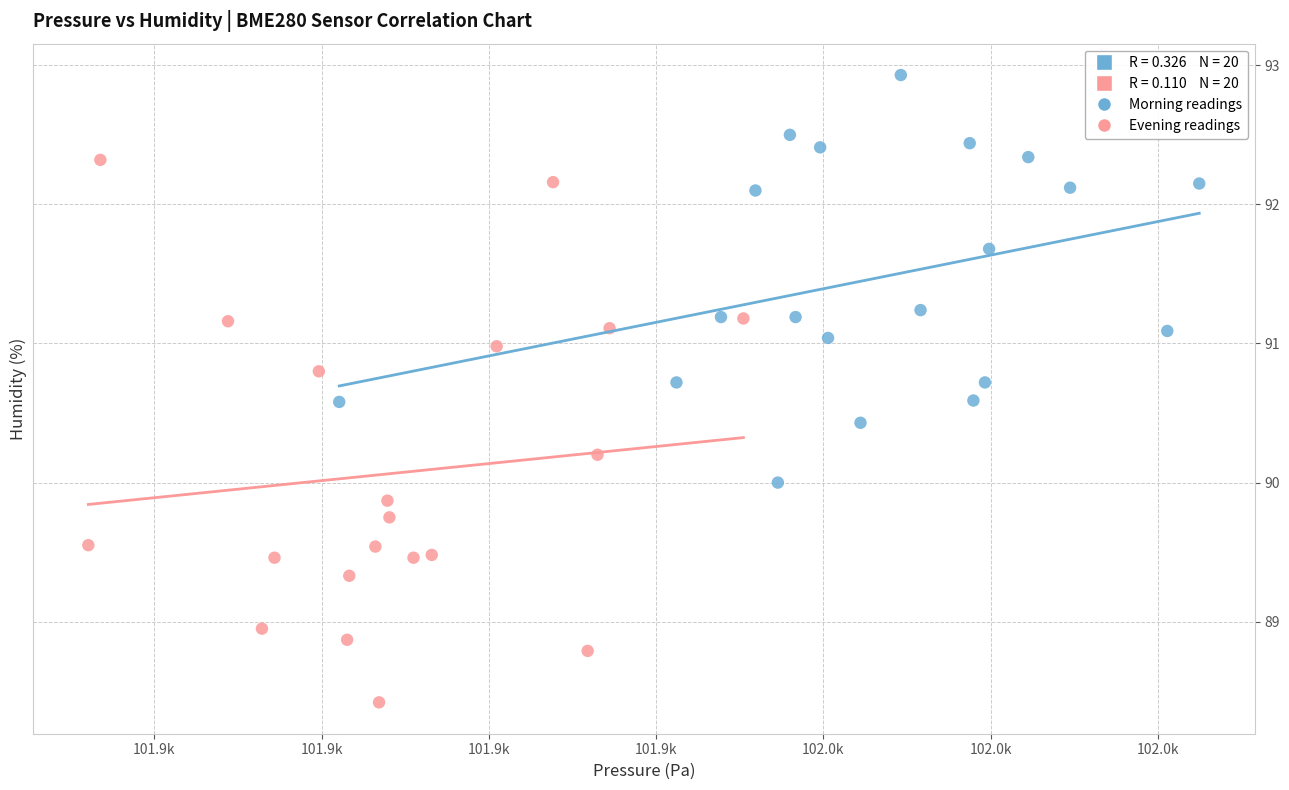

Which series contains the highest Y value?

Morning readings